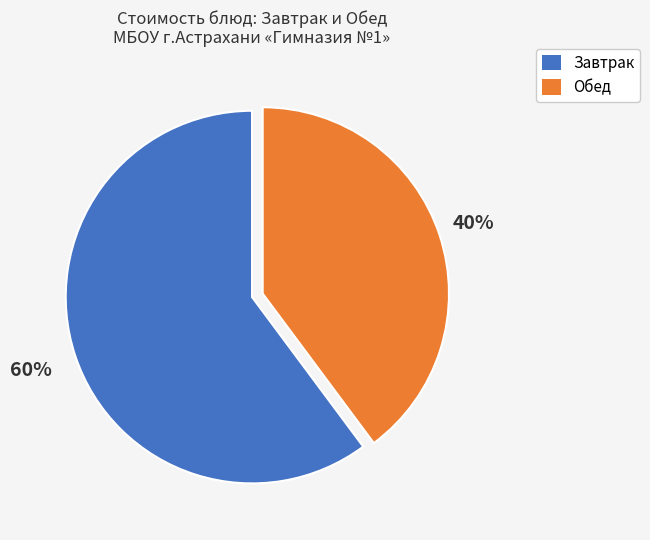

To the nearest percent, what is the difference between the largest and smallest slice percentages?

20%